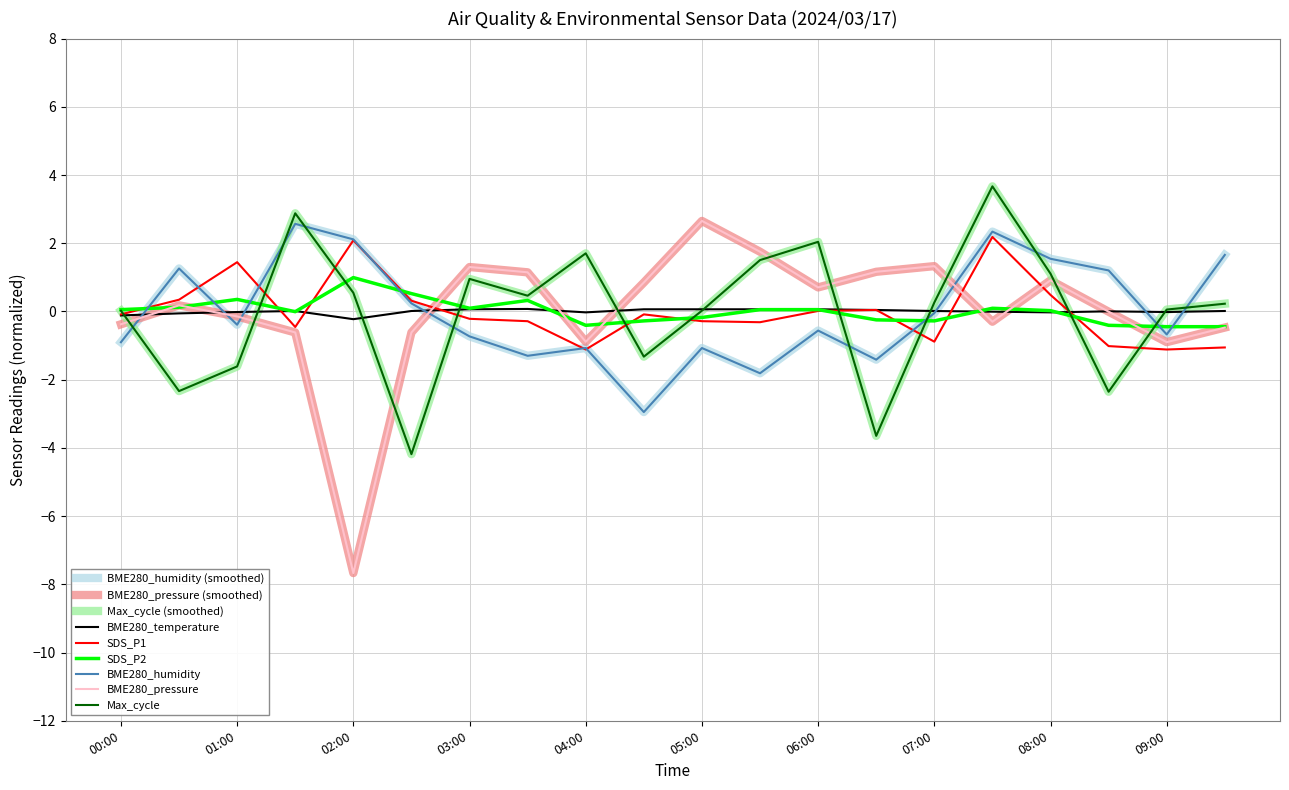

Where is the first local minimum for SDS_P1?

01:30